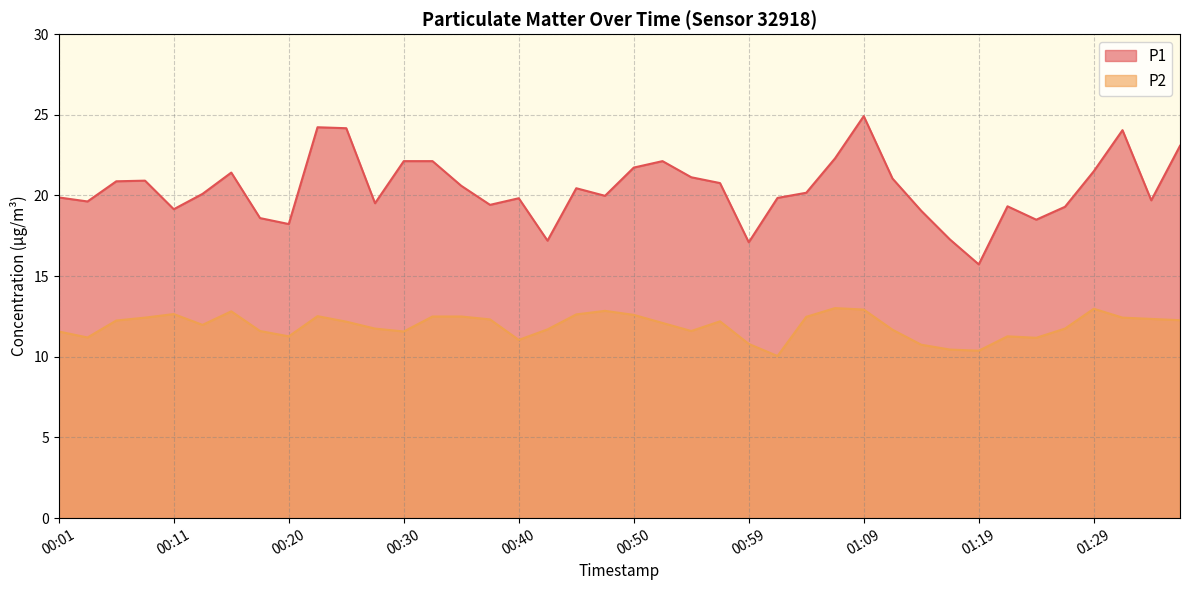

What position from the right is 00:18?

33